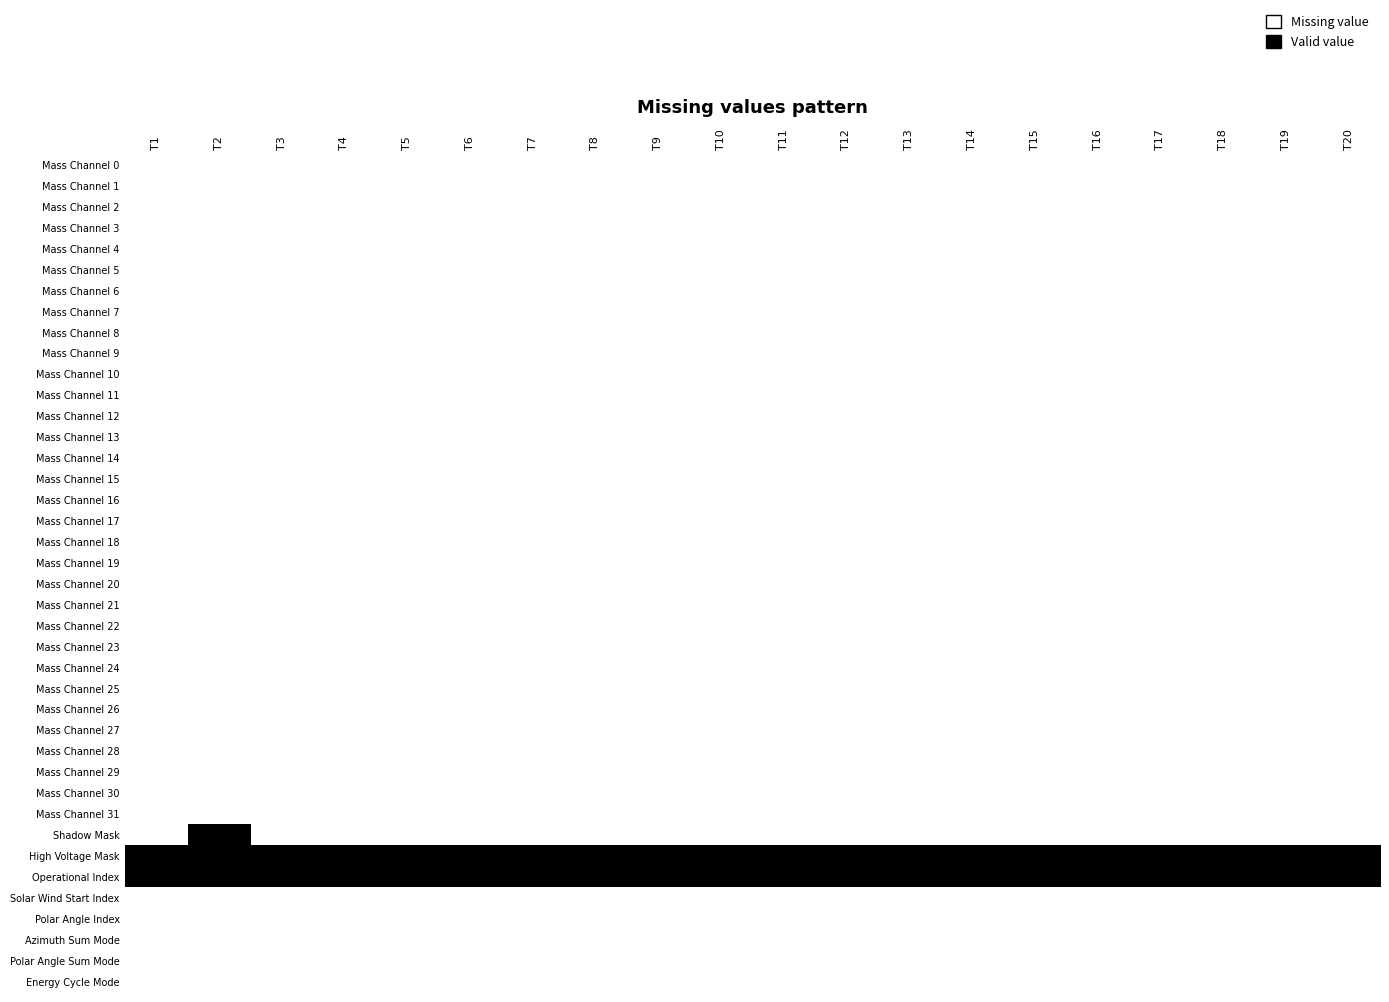

Reading left to right, list all the values displayed in this chart.

Mass Channel 0: T1=1	T2=1	T3=1	T4=1	T5=1	T6=1	T7=1	T8=1	T9=1	T10=1	T11=1	T12=1	T13=1	T14=1	T15=1	T16=1	T17=1	T18=1	T19=1	T20=1
Mass Channel 1: T1=1	T2=1	T3=1	T4=1	T5=1	T6=1	T7=1	T8=1	T9=1	T10=1	T11=1	T12=1	T13=1	T14=1	T15=1	T16=1	T17=1	T18=1	T19=1	T20=1
Mass Channel 2: T1=1	T2=1	T3=1	T4=1	T5=1	T6=1	T7=1	T8=1	T9=1	T10=1	T11=1	T12=1	T13=1	T14=1	T15=1	T16=1	T17=1	T18=1	T19=1	T20=1
Mass Channel 3: T1=1	T2=1	T3=1	T4=1	T5=1	T6=1	T7=1	T8=1	T9=1	T10=1	T11=1	T12=1	T13=1	T14=1	T15=1	T16=1	T17=1	T18=1	T19=1	T20=1
Mass Channel 4: T1=1	T2=1	T3=1	T4=1	T5=1	T6=1	T7=1	T8=1	T9=1	T10=1	T11=1	T12=1	T13=1	T14=1	T15=1	T16=1	T17=1	T18=1	T19=1	T20=1
Mass Channel 5: T1=1	T2=1	T3=1	T4=1	T5=1	T6=1	T7=1	T8=1	T9=1	T10=1	T11=1	T12=1	T13=1	T14=1	T15=1	T16=1	T17=1	T18=1	T19=1	T20=1
Mass Channel 6: T1=1	T2=1	T3=1	T4=1	T5=1	T6=1	T7=1	T8=1	T9=1	T10=1	T11=1	T12=1	T13=1	T14=1	T15=1	T16=1	T17=1	T18=1	T19=1	T20=1
Mass Channel 7: T1=1	T2=1	T3=1	T4=1	T5=1	T6=1	T7=1	T8=1	T9=1	T10=1	T11=1	T12=1	T13=1	T14=1	T15=1	T16=1	T17=1	T18=1	T19=1	T20=1
Mass Channel 8: T1=1	T2=1	T3=1	T4=1	T5=1	T6=1	T7=1	T8=1	T9=1	T10=1	T11=1	T12=1	T13=1	T14=1	T15=1	T16=1	T17=1	T18=1	T19=1	T20=1
Mass Channel 9: T1=1	T2=1	T3=1	T4=1	T5=1	T6=1	T7=1	T8=1	T9=1	T10=1	T11=1	T12=1	T13=1	T14=1	T15=1	T16=1	T17=1	T18=1	T19=1	T20=1
Mass Channel 10: T1=1	T2=1	T3=1	T4=1	T5=1	T6=1	T7=1	T8=1	T9=1	T10=1	T11=1	T12=1	T13=1	T14=1	T15=1	T16=1	T17=1	T18=1	T19=1	T20=1
Mass Channel 11: T1=1	T2=1	T3=1	T4=1	T5=1	T6=1	T7=1	T8=1	T9=1	T10=1	T11=1	T12=1	T13=1	T14=1	T15=1	T16=1	T17=1	T18=1	T19=1	T20=1
Mass Channel 12: T1=1	T2=1	T3=1	T4=1	T5=1	T6=1	T7=1	T8=1	T9=1	T10=1	T11=1	T12=1	T13=1	T14=1	T15=1	T16=1	T17=1	T18=1	T19=1	T20=1
Mass Channel 13: T1=1	T2=1	T3=1	T4=1	T5=1	T6=1	T7=1	T8=1	T9=1	T10=1	T11=1	T12=1	T13=1	T14=1	T15=1	T16=1	T17=1	T18=1	T19=1	T20=1
Mass Channel 14: T1=1	T2=1	T3=1	T4=1	T5=1	T6=1	T7=1	T8=1	T9=1	T10=1	T11=1	T12=1	T13=1	T14=1	T15=1	T16=1	T17=1	T18=1	T19=1	T20=1
Mass Channel 15: T1=1	T2=1	T3=1	T4=1	T5=1	T6=1	T7=1	T8=1	T9=1	T10=1	T11=1	T12=1	T13=1	T14=1	T15=1	T16=1	T17=1	T18=1	T19=1	T20=1
Mass Channel 16: T1=1	T2=1	T3=1	T4=1	T5=1	T6=1	T7=1	T8=1	T9=1	T10=1	T11=1	T12=1	T13=1	T14=1	T15=1	T16=1	T17=1	T18=1	T19=1	T20=1
Mass Channel 17: T1=1	T2=1	T3=1	T4=1	T5=1	T6=1	T7=1	T8=1	T9=1	T10=1	T11=1	T12=1	T13=1	T14=1	T15=1	T16=1	T17=1	T18=1	T19=1	T20=1
Mass Channel 18: T1=1	T2=1	T3=1	T4=1	T5=1	T6=1	T7=1	T8=1	T9=1	T10=1	T11=1	T12=1	T13=1	T14=1	T15=1	T16=1	T17=1	T18=1	T19=1	T20=1
Mass Channel 19: T1=1	T2=1	T3=1	T4=1	T5=1	T6=1	T7=1	T8=1	T9=1	T10=1	T11=1	T12=1	T13=1	T14=1	T15=1	T16=1	T17=1	T18=1	T19=1	T20=1
Mass Channel 20: T1=1	T2=1	T3=1	T4=1	T5=1	T6=1	T7=1	T8=1	T9=1	T10=1	T11=1	T12=1	T13=1	T14=1	T15=1	T16=1	T17=1	T18=1	T19=1	T20=1
Mass Channel 21: T1=1	T2=1	T3=1	T4=1	T5=1	T6=1	T7=1	T8=1	T9=1	T10=1	T11=1	T12=1	T13=1	T14=1	T15=1	T16=1	T17=1	T18=1	T19=1	T20=1
Mass Channel 22: T1=1	T2=1	T3=1	T4=1	T5=1	T6=1	T7=1	T8=1	T9=1	T10=1	T11=1	T12=1	T13=1	T14=1	T15=1	T16=1	T17=1	T18=1	T19=1	T20=1
Mass Channel 23: T1=1	T2=1	T3=1	T4=1	T5=1	T6=1	T7=1	T8=1	T9=1	T10=1	T11=1	T12=1	T13=1	T14=1	T15=1	T16=1	T17=1	T18=1	T19=1	T20=1
Mass Channel 24: T1=1	T2=1	T3=1	T4=1	T5=1	T6=1	T7=1	T8=1	T9=1	T10=1	T11=1	T12=1	T13=1	T14=1	T15=1	T16=1	T17=1	T18=1	T19=1	T20=1
Mass Channel 25: T1=1	T2=1	T3=1	T4=1	T5=1	T6=1	T7=1	T8=1	T9=1	T10=1	T11=1	T12=1	T13=1	T14=1	T15=1	T16=1	T17=1	T18=1	T19=1	T20=1
Mass Channel 26: T1=1	T2=1	T3=1	T4=1	T5=1	T6=1	T7=1	T8=1	T9=1	T10=1	T11=1	T12=1	T13=1	T14=1	T15=1	T16=1	T17=1	T18=1	T19=1	T20=1
Mass Channel 27: T1=1	T2=1	T3=1	T4=1	T5=1	T6=1	T7=1	T8=1	T9=1	T10=1	T11=1	T12=1	T13=1	T14=1	T15=1	T16=1	T17=1	T18=1	T19=1	T20=1
Mass Channel 28: T1=1	T2=1	T3=1	T4=1	T5=1	T6=1	T7=1	T8=1	T9=1	T10=1	T11=1	T12=1	T13=1	T14=1	T15=1	T16=1	T17=1	T18=1	T19=1	T20=1
Mass Channel 29: T1=1	T2=1	T3=1	T4=1	T5=1	T6=1	T7=1	T8=1	T9=1	T10=1	T11=1	T12=1	T13=1	T14=1	T15=1	T16=1	T17=1	T18=1	T19=1	T20=1
Mass Channel 30: T1=1	T2=1	T3=1	T4=1	T5=1	T6=1	T7=1	T8=1	T9=1	T10=1	T11=1	T12=1	T13=1	T14=1	T15=1	T16=1	T17=1	T18=1	T19=1	T20=1
Mass Channel 31: T1=1	T2=1	T3=1	T4=1	T5=1	T6=1	T7=1	T8=1	T9=1	T10=1	T11=1	T12=1	T13=1	T14=1	T15=1	T16=1	T17=1	T18=1	T19=1	T20=1
Shadow Mask: T1=1	T2=0	T3=1	T4=1	T5=1	T6=1	T7=1	T8=1	T9=1	T10=1	T11=1	T12=1	T13=1	T14=1	T15=1	T16=1	T17=1	T18=1	T19=1	T20=1
High Voltage Mask: T1=0	T2=0	T3=0	T4=0	T5=0	T6=0	T7=0	T8=0	T9=0	T10=0	T11=0	T12=0	T13=0	T14=0	T15=0	T16=0	T17=0	T18=0	T19=0	T20=0
Operational Index: T1=0	T2=0	T3=0	T4=0	T5=0	T6=0	T7=0	T8=0	T9=0	T10=0	T11=0	T12=0	T13=0	T14=0	T15=0	T16=0	T17=0	T18=0	T19=0	T20=0
Solar Wind Start Index: T1=1	T2=1	T3=1	T4=1	T5=1	T6=1	T7=1	T8=1	T9=1	T10=1	T11=1	T12=1	T13=1	T14=1	T15=1	T16=1	T17=1	T18=1	T19=1	T20=1
Polar Angle Index: T1=1	T2=1	T3=1	T4=1	T5=1	T6=1	T7=1	T8=1	T9=1	T10=1	T11=1	T12=1	T13=1	T14=1	T15=1	T16=1	T17=1	T18=1	T19=1	T20=1
Azimuth Sum Mode: T1=1	T2=1	T3=1	T4=1	T5=1	T6=1	T7=1	T8=1	T9=1	T10=1	T11=1	T12=1	T13=1	T14=1	T15=1	T16=1	T17=1	T18=1	T19=1	T20=1
Polar Angle Sum Mode: T1=1	T2=1	T3=1	T4=1	T5=1	T6=1	T7=1	T8=1	T9=1	T10=1	T11=1	T12=1	T13=1	T14=1	T15=1	T16=1	T17=1	T18=1	T19=1	T20=1
Energy Cycle Mode: T1=1	T2=1	T3=1	T4=1	T5=1	T6=1	T7=1	T8=1	T9=1	T10=1	T11=1	T12=1	T13=1	T14=1	T15=1	T16=1	T17=1	T18=1	T19=1	T20=1